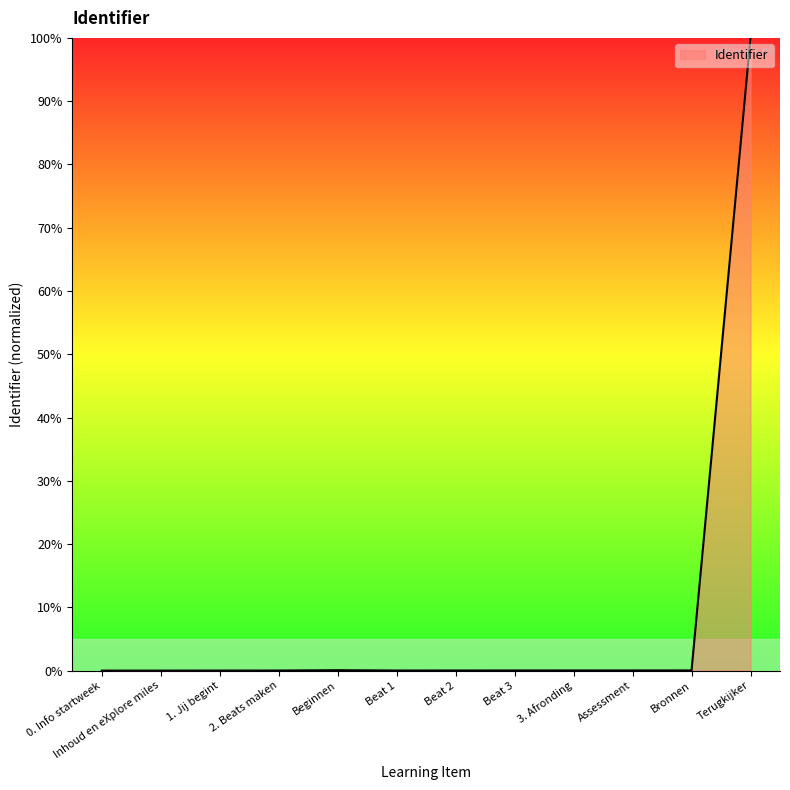

What is the difference between the maximum and minimum values?

100.0